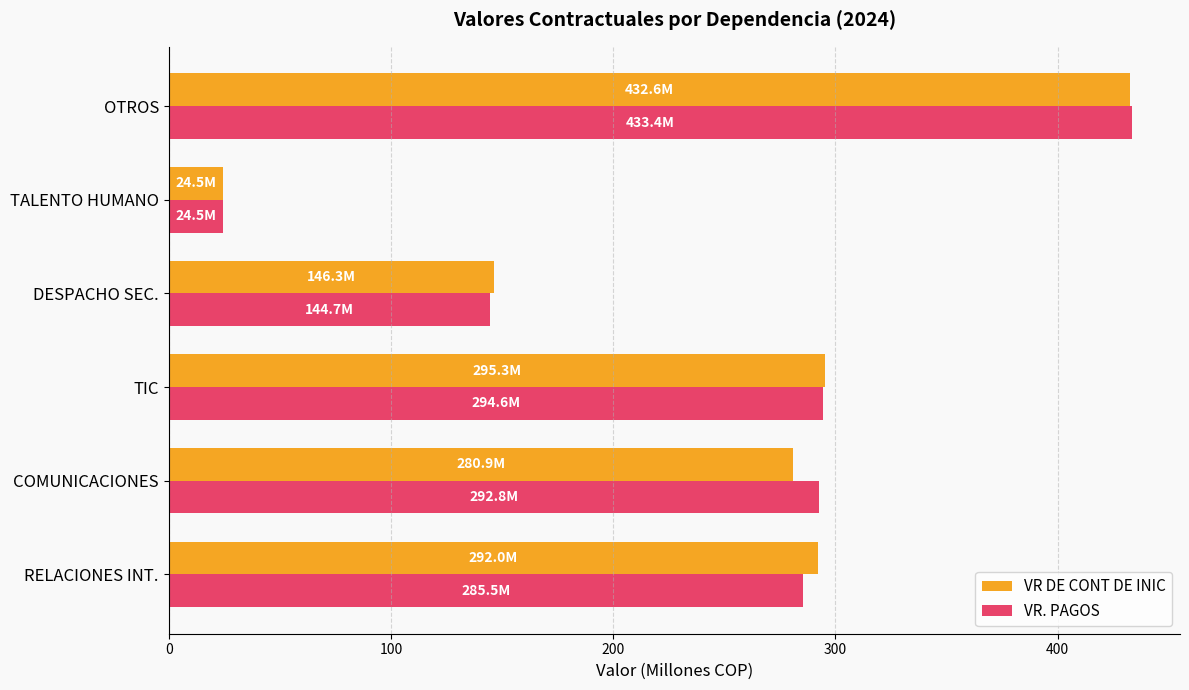

What is the difference between the maximum and minimum values in the VR DE CONT DE INIC series?

408.1